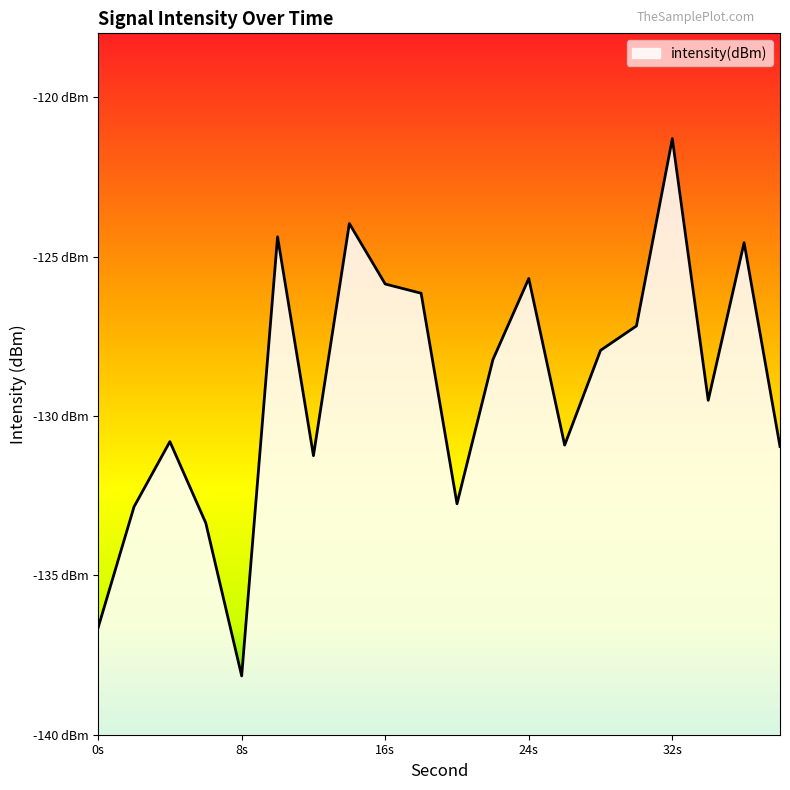

What is the change in value from 8 to 28?

+10.2